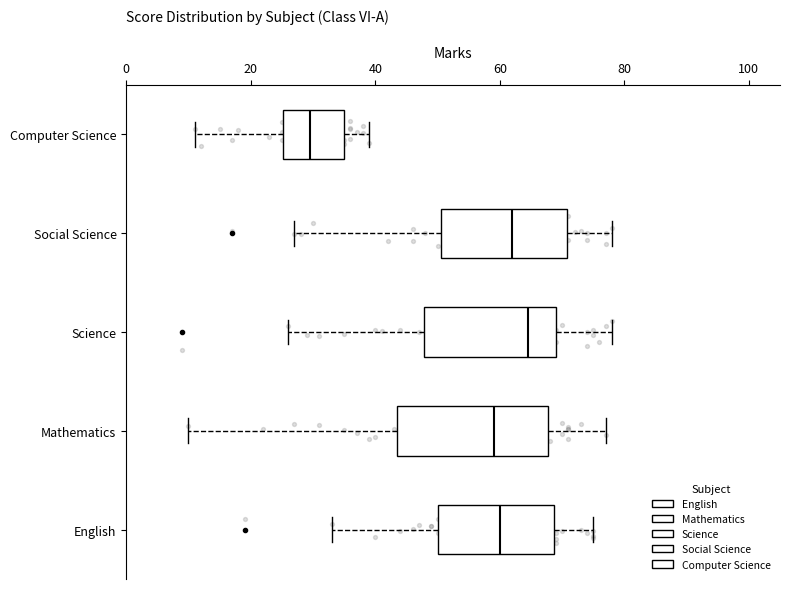

Reading bottom to top, read every box against the x-axis: the position of its median line, the range the box covers, and the ends of its whiskers. The values are not printed on the chart, so give them approximately, as read against the axis.

English: median 60, box 50 to 68, whiskers 34 to 76
Mathematics: median 60, box 44 to 68, whiskers 10 to 78
Science: median 64, box 48 to 70, whiskers 26 to 78
Social Science: median 62, box 50 to 70, whiskers 28 to 78
Computer Science: median 30, box 26 to 36, whiskers 12 to 40